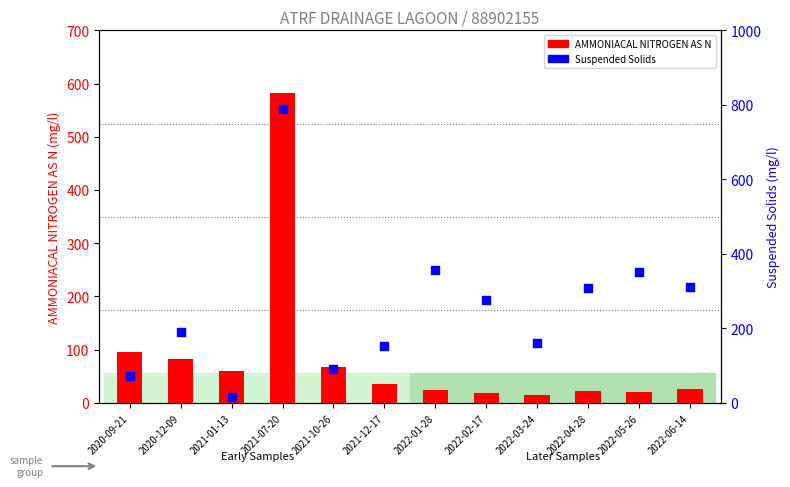

At which category is the sum across all series the highest?

2021-07-20